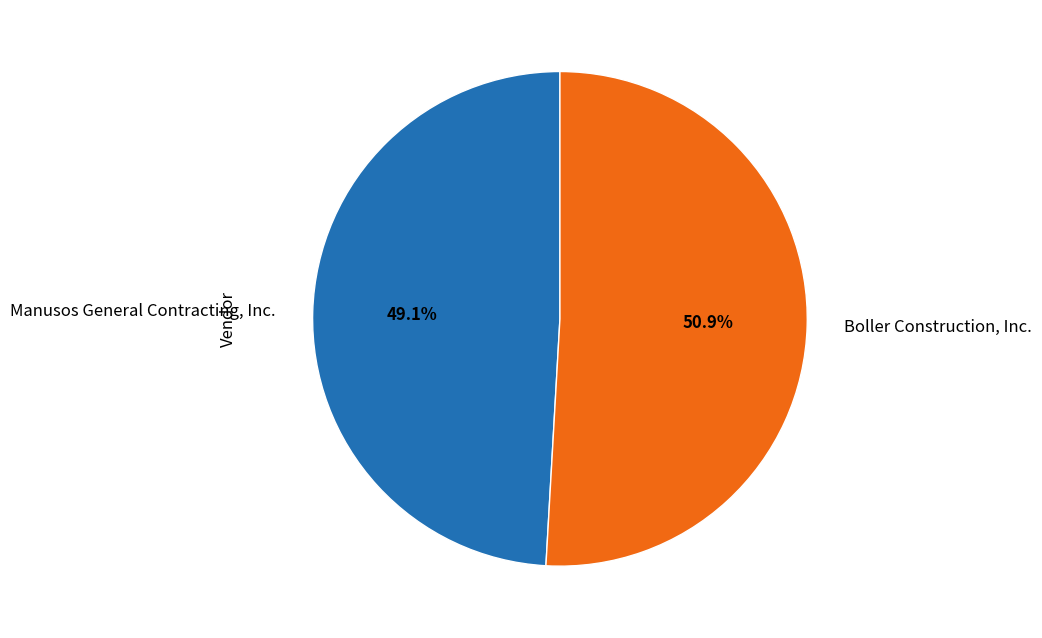

Is it true that Boller Construction, Inc. is 57% of the pie?

False